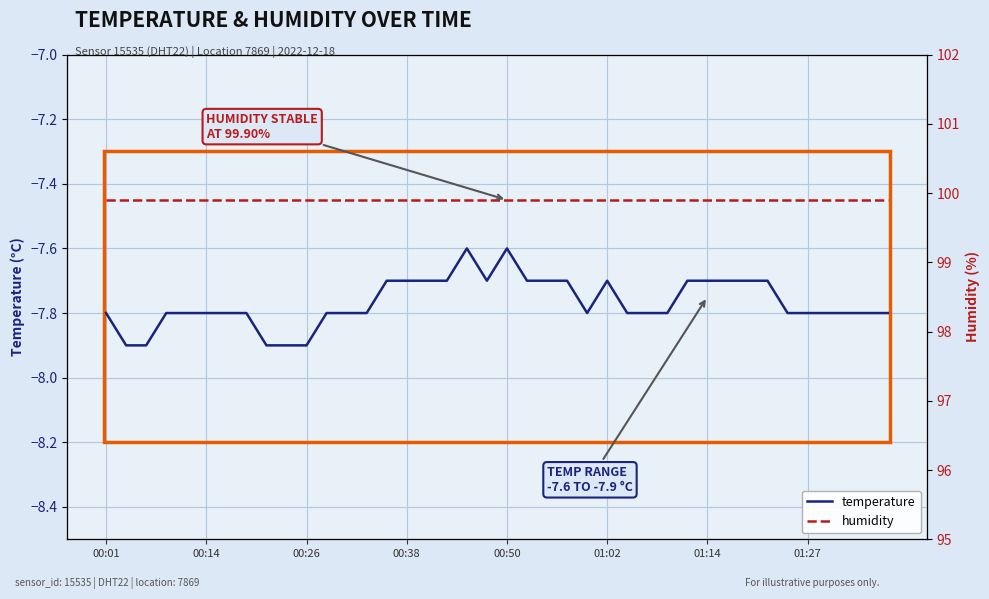

The value of temperature at 36 is -7.8. True or false?

True